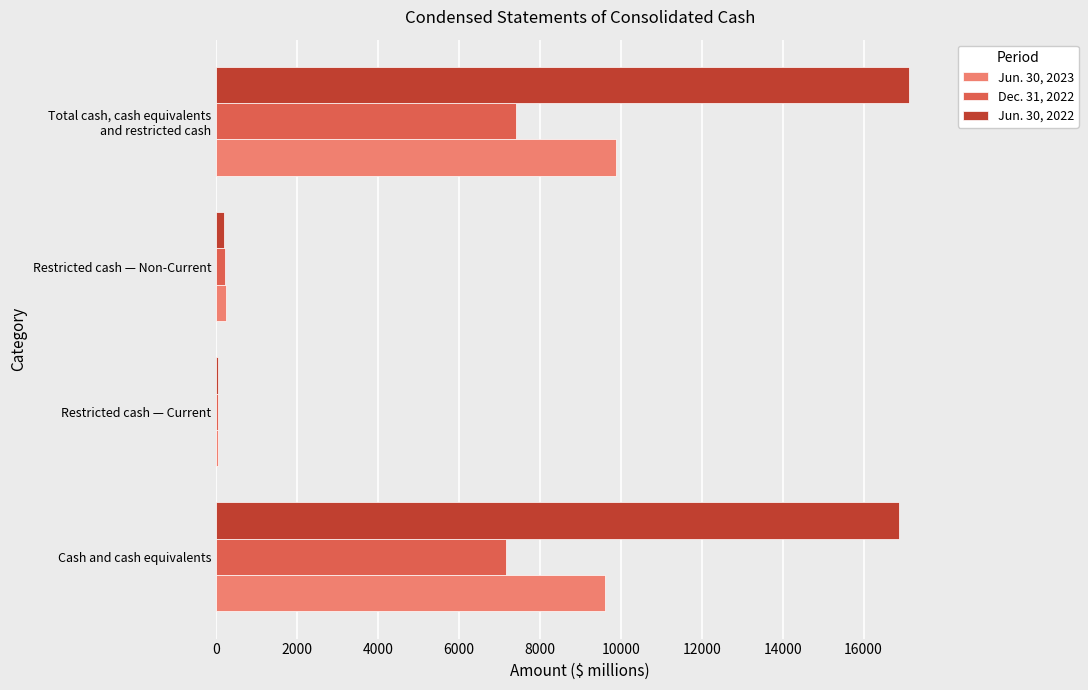

Is it true that Jun. 30, 2023 equals 13715 at Cash and cash equivalents?

False